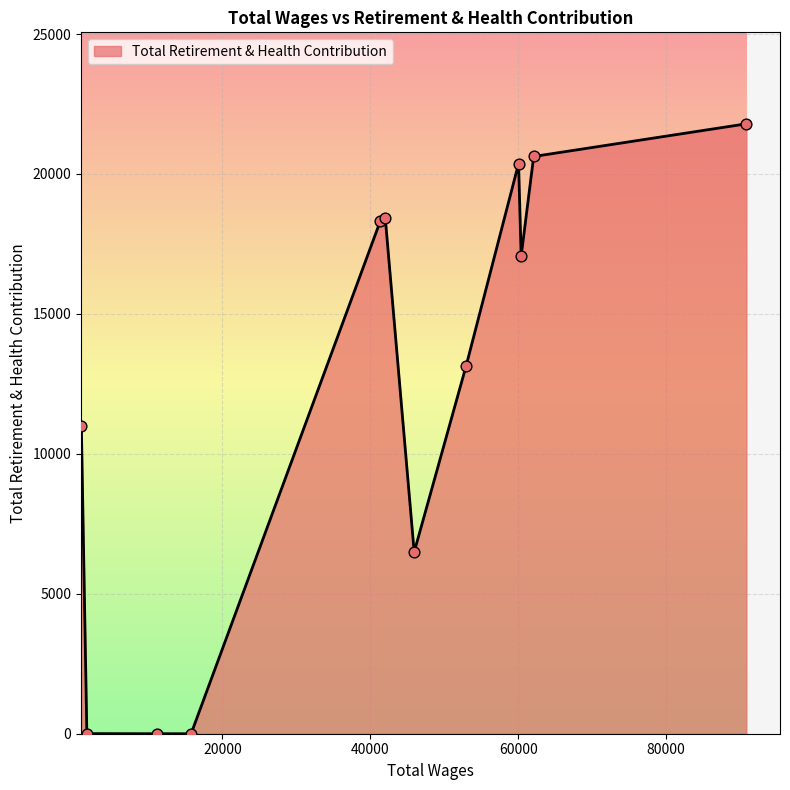

What is the maximum value shown in the chart?

21791